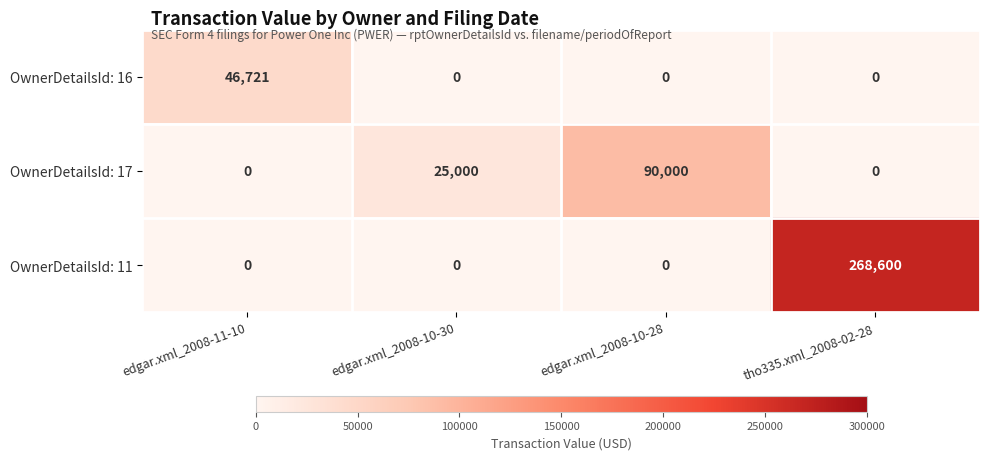

How many data points in OwnerDetailsId: 11 are above 0?

1